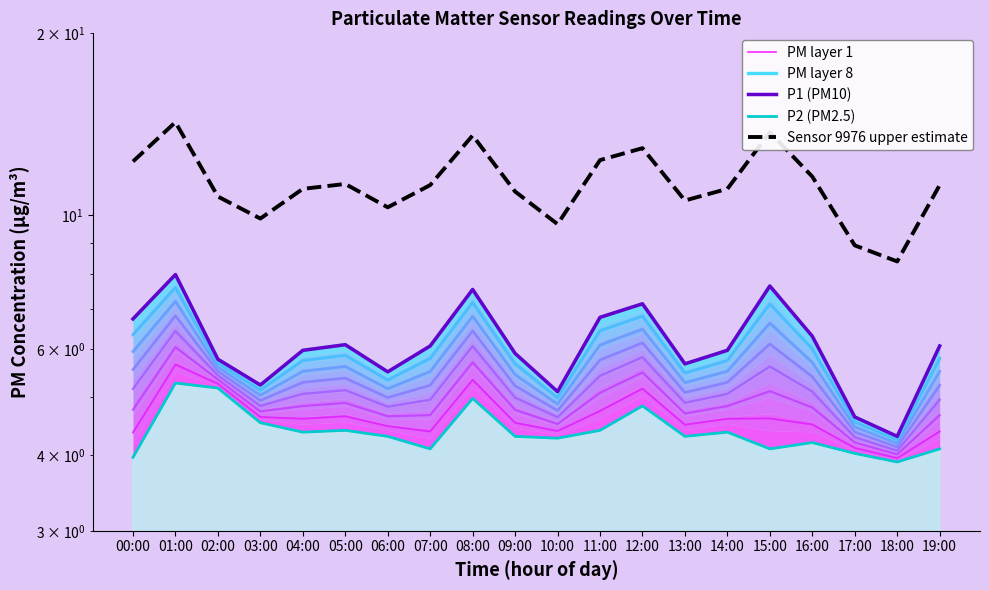

What is the sum of all PM layer 8 values?

122.3